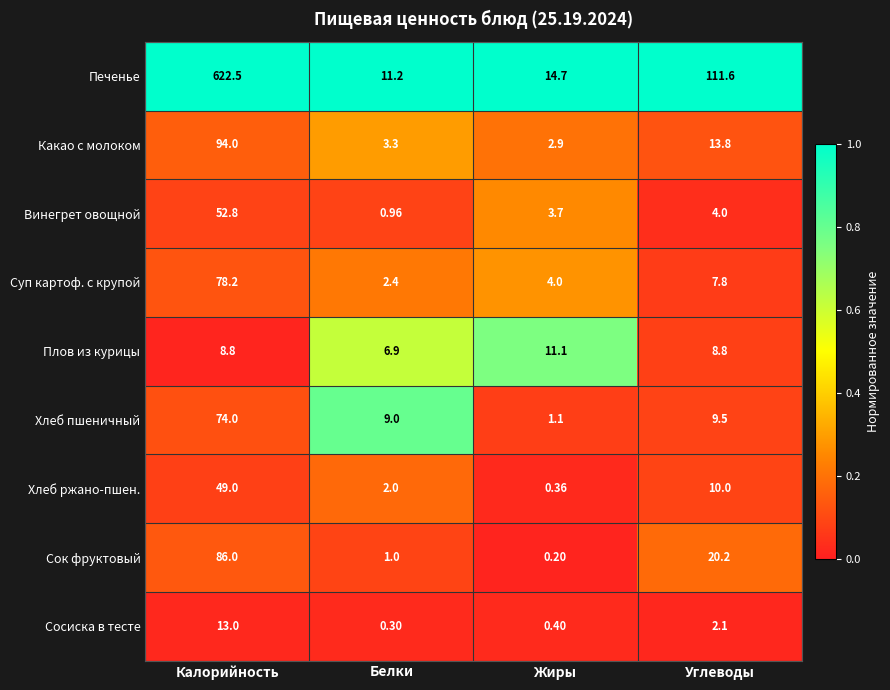

Which series has the widest spread of values?

Печенье